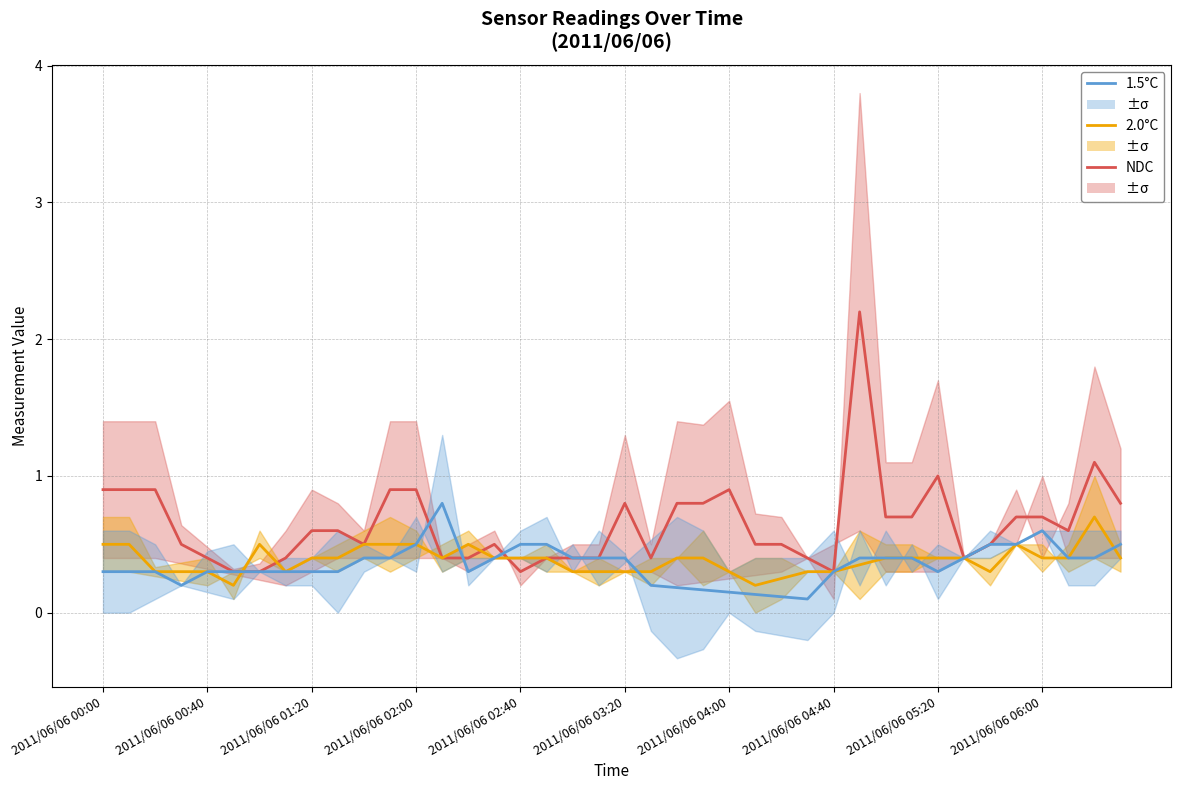

At which category does the chart reach its peak across all series?

29